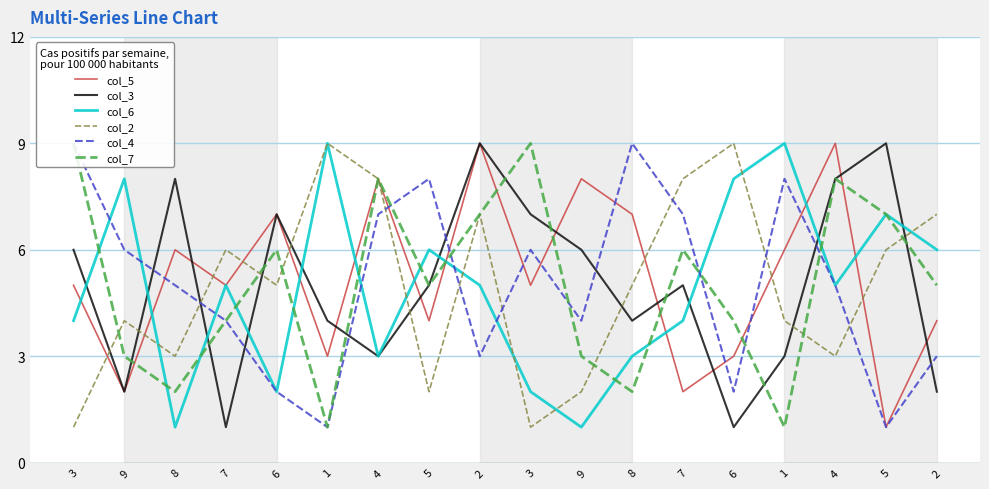

Which category has the lowest value in the col_2 series?

3